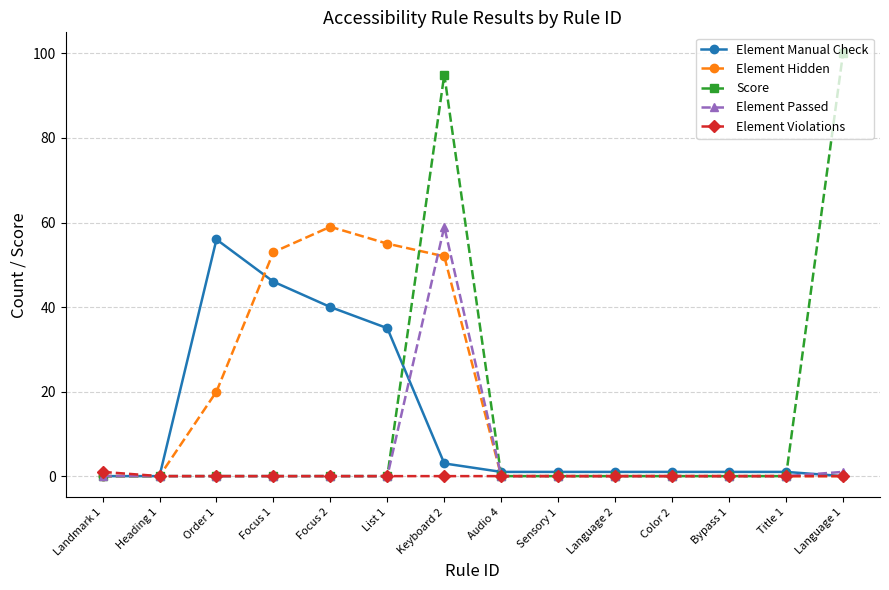

Which label corresponds to the largest value in the chart?

Language 1